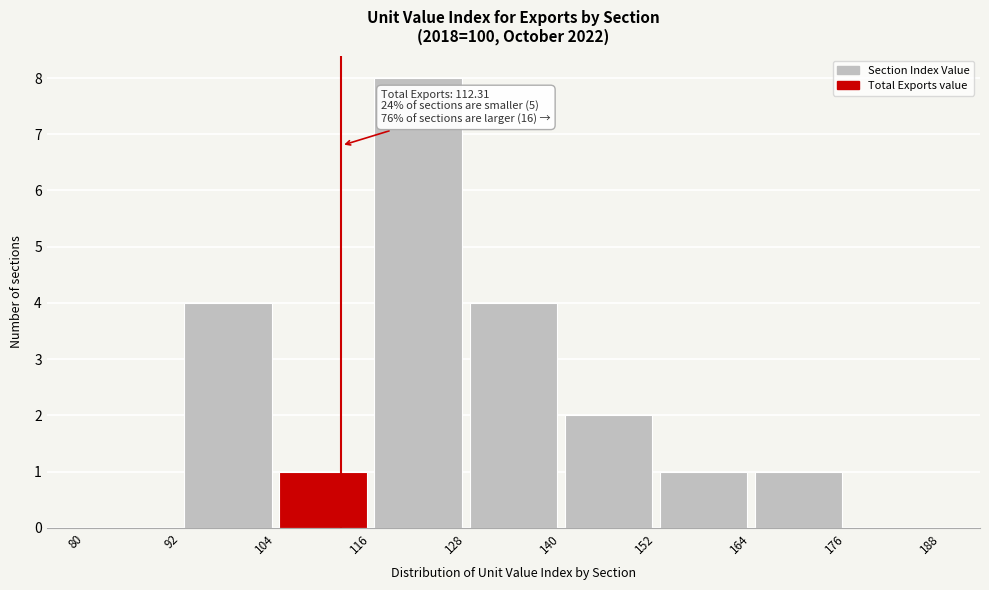

Which range on the x-axis has the tallest bar?

116 to 128